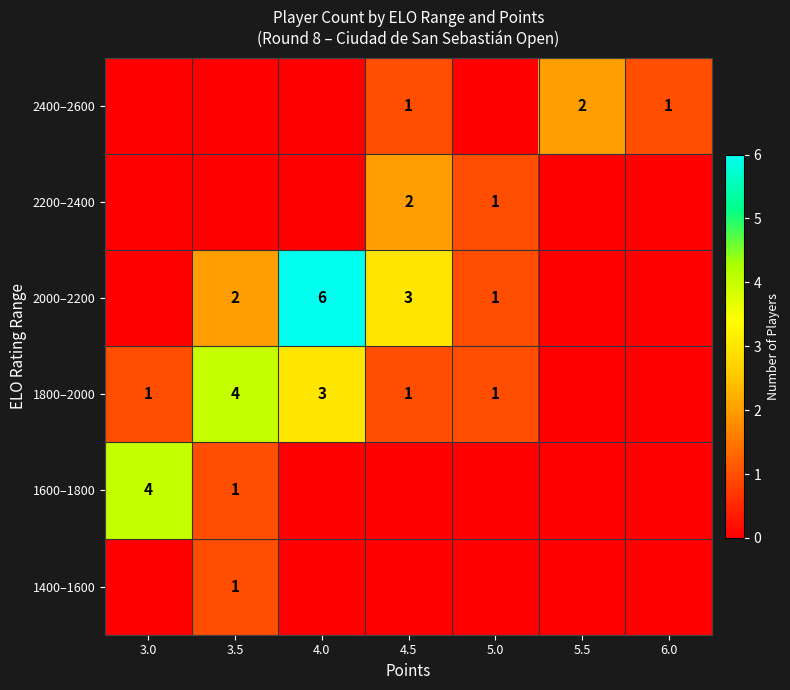

Which label corresponds to the smallest value in the chart?

3.0